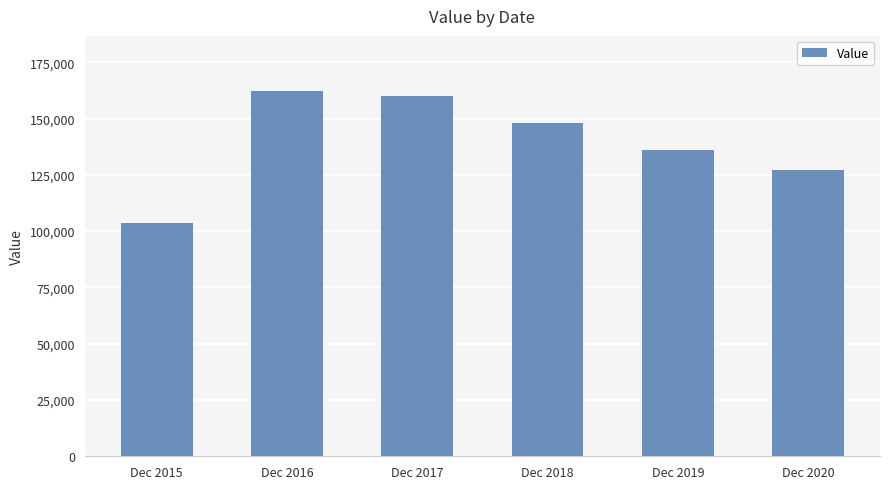

What is the difference between the values at Dec 2016 and Dec 2020?

35228.6